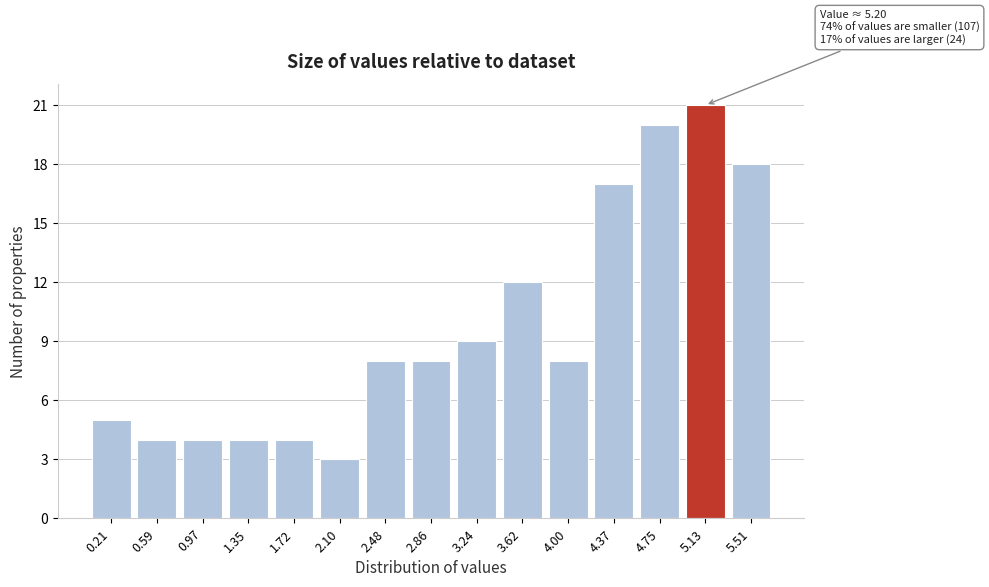

Reading left to right, transcribe all the data shown in this chart.

5	4	4	4	4	3	8	8	9	12	8	17	20	21	18